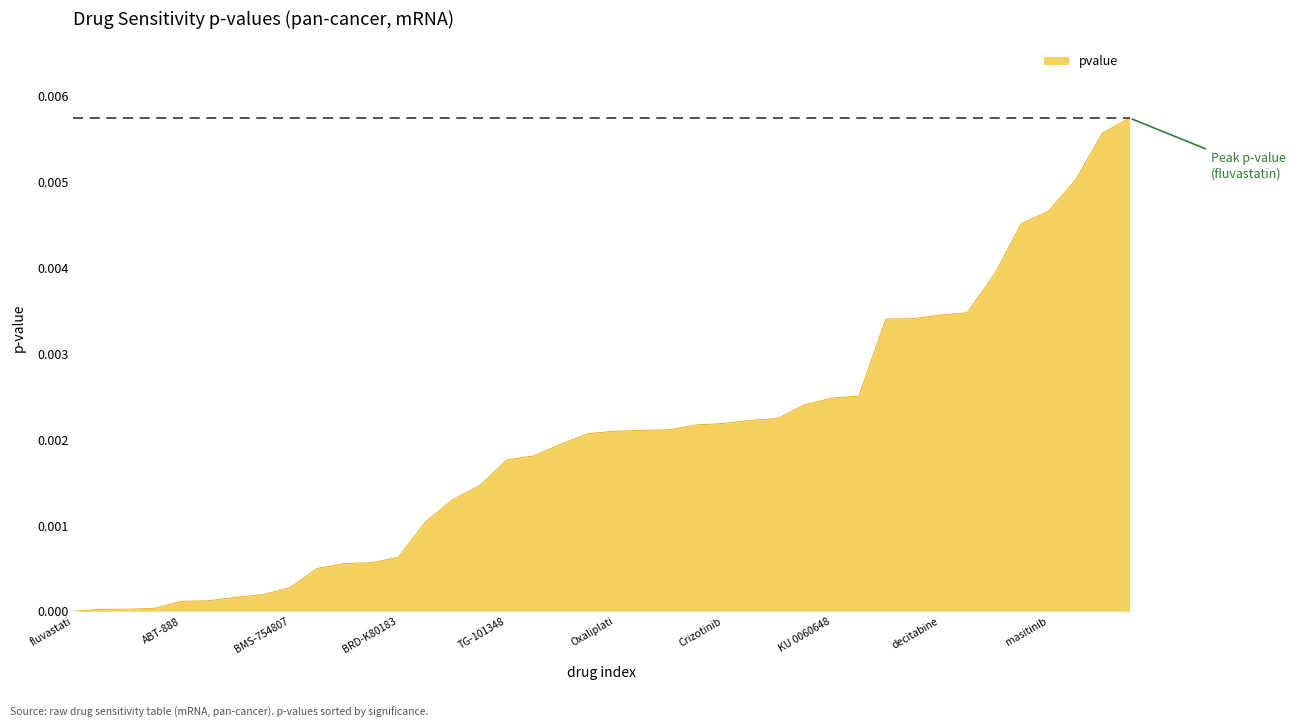

How many lines are shown in the chart?

1